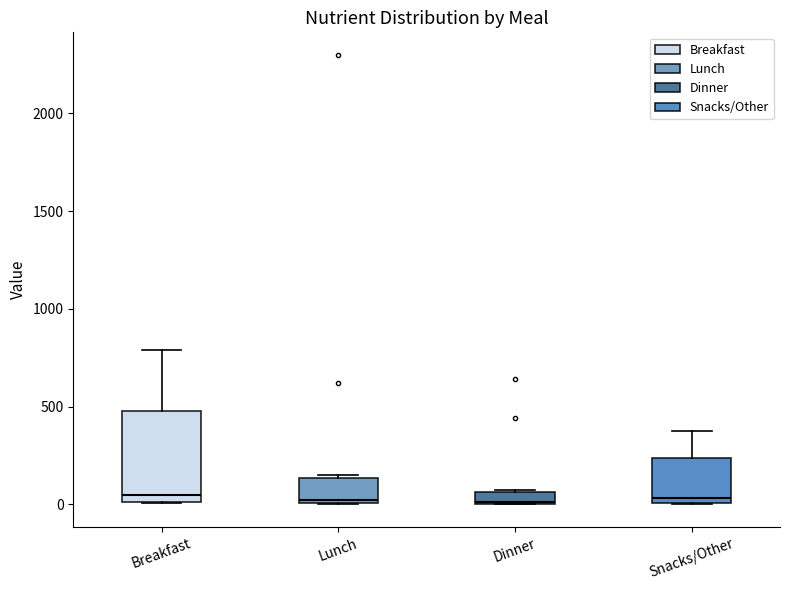

Which box is the tallest, from its lower edge to its upper edge?

Breakfast